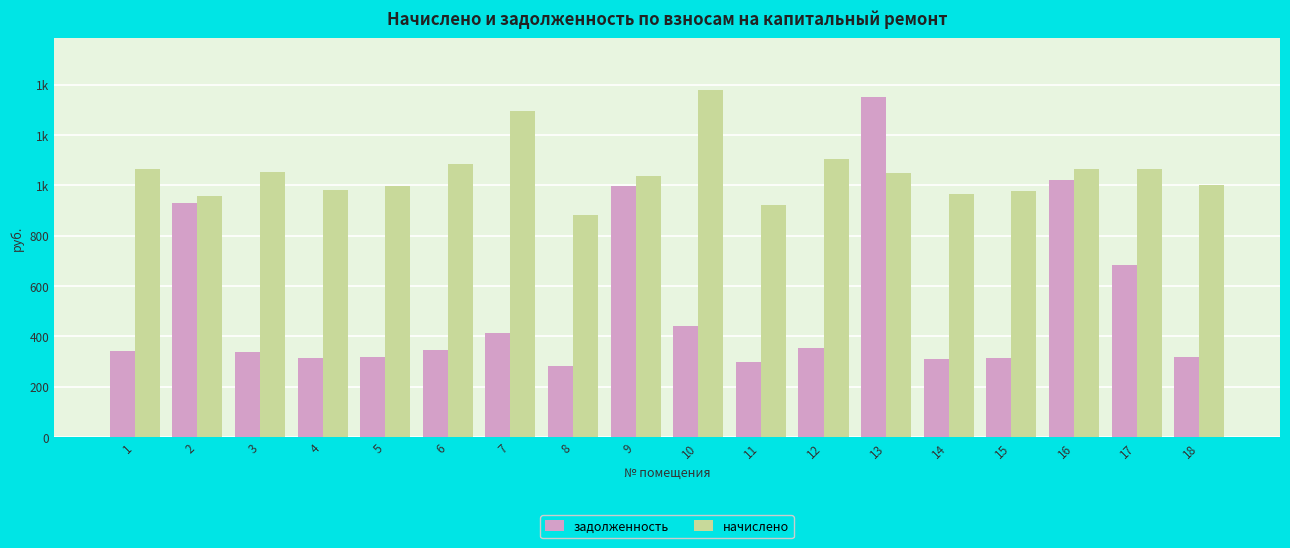

What is the spread (max minus min) of values at 5?

677.7